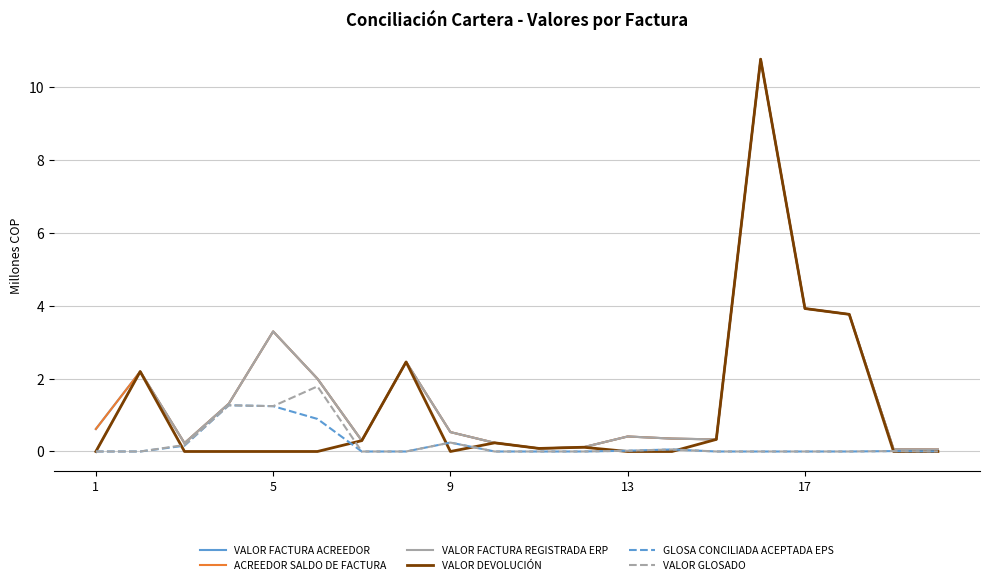

True or false: VALOR GLOSADO and VALOR FACTURA ACREEDOR cross at least once.

False